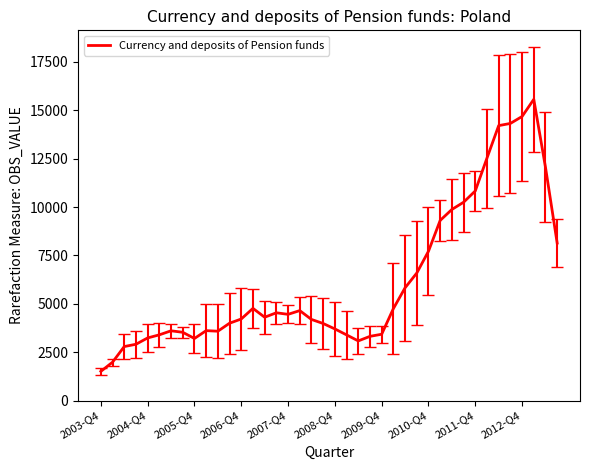

What is the minimum value shown in the chart?

1507.9